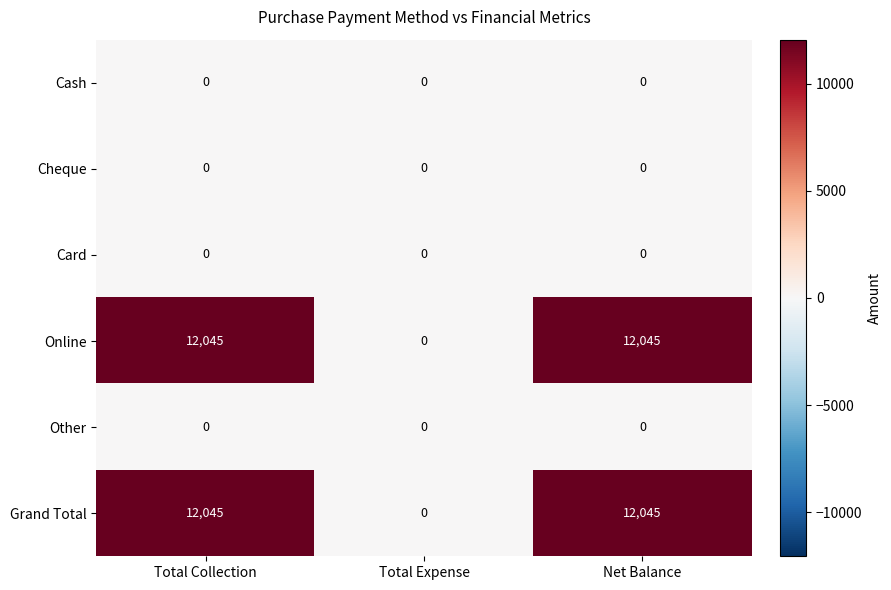

Reading right to left, extract all data points from this chart.

Cash: Net Balance=0	Total Expense=0	Total Collection=0
Cheque: Net Balance=0	Total Expense=0	Total Collection=0
Card: Net Balance=0	Total Expense=0	Total Collection=0
Online: Net Balance=12045	Total Expense=0	Total Collection=12045
Other: Net Balance=0	Total Expense=0	Total Collection=0
Grand Total: Net Balance=12045	Total Expense=0	Total Collection=12045